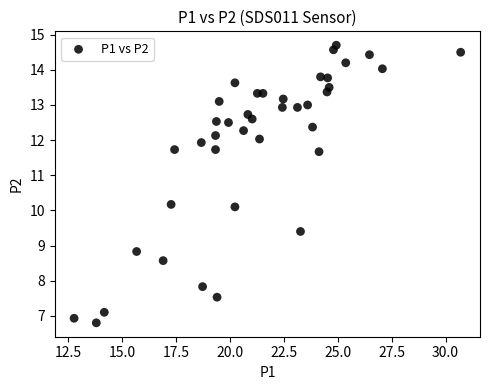

What is the range of Y values (max minus min)?

7.9